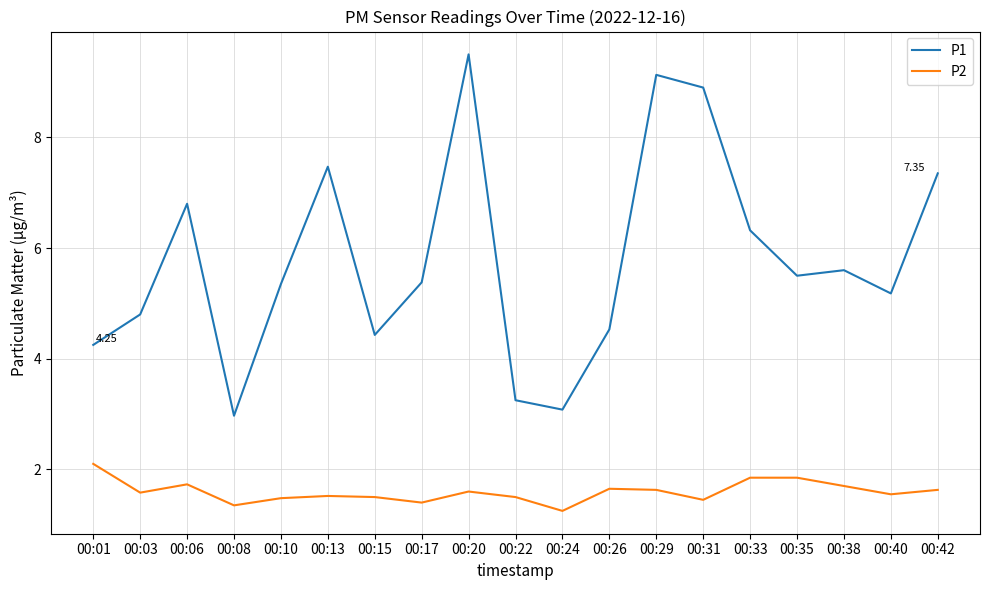

Which category has the lowest value across all series?

00:24